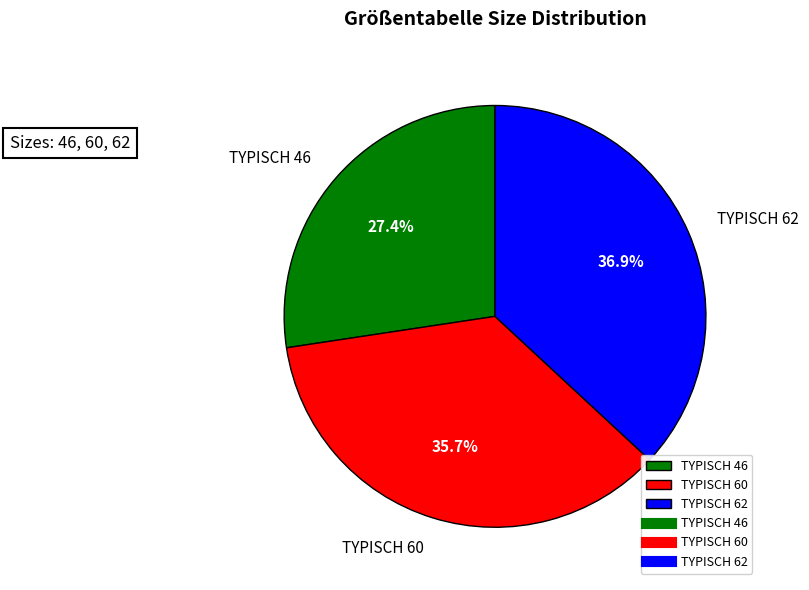

Which has a higher value, TYPISCH 60 or TYPISCH 46?

TYPISCH 60